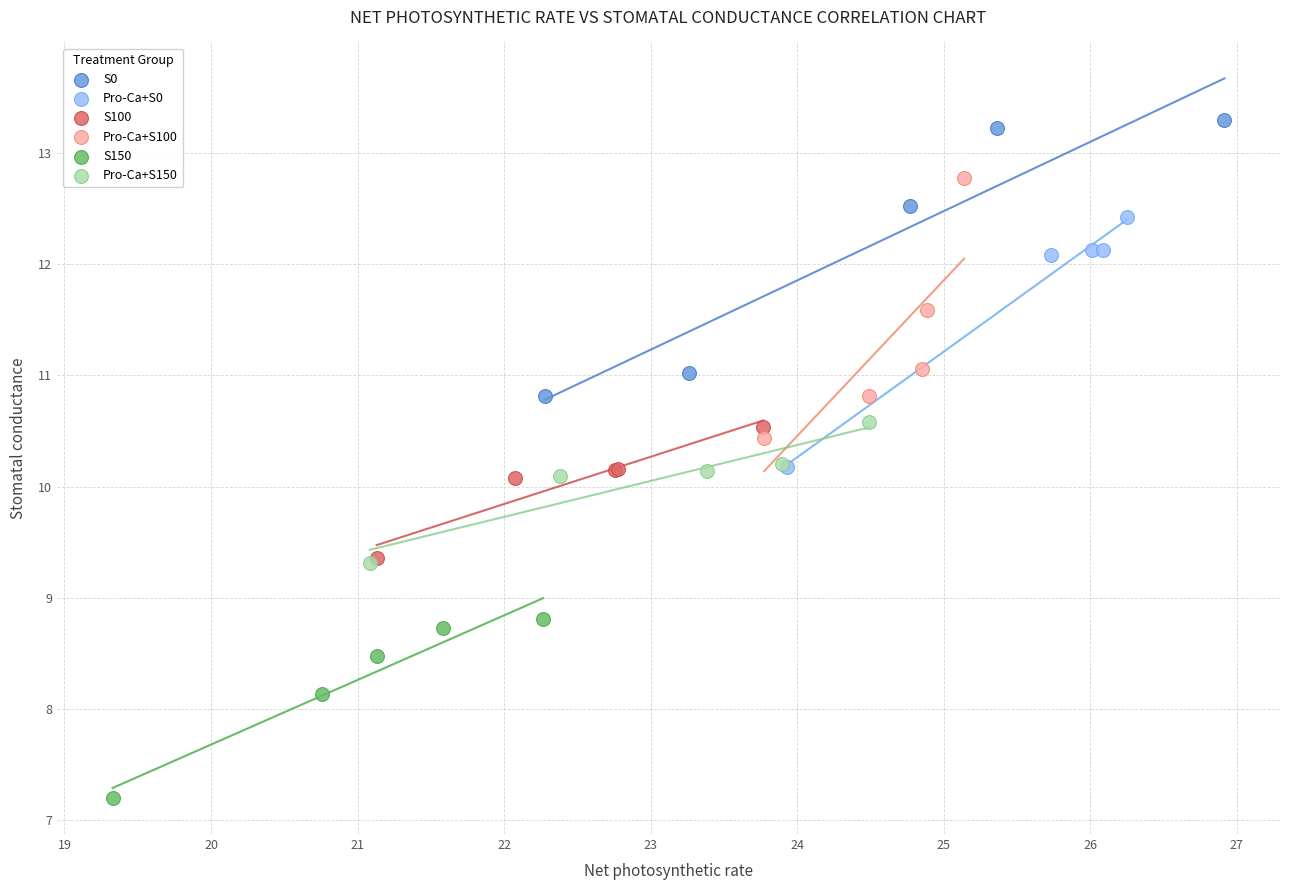

Which series contains the lowest Y value?

S150